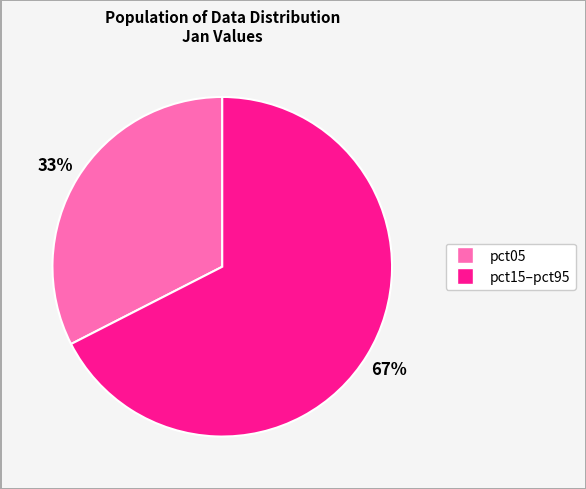

Does any single category account for the majority?

Yes